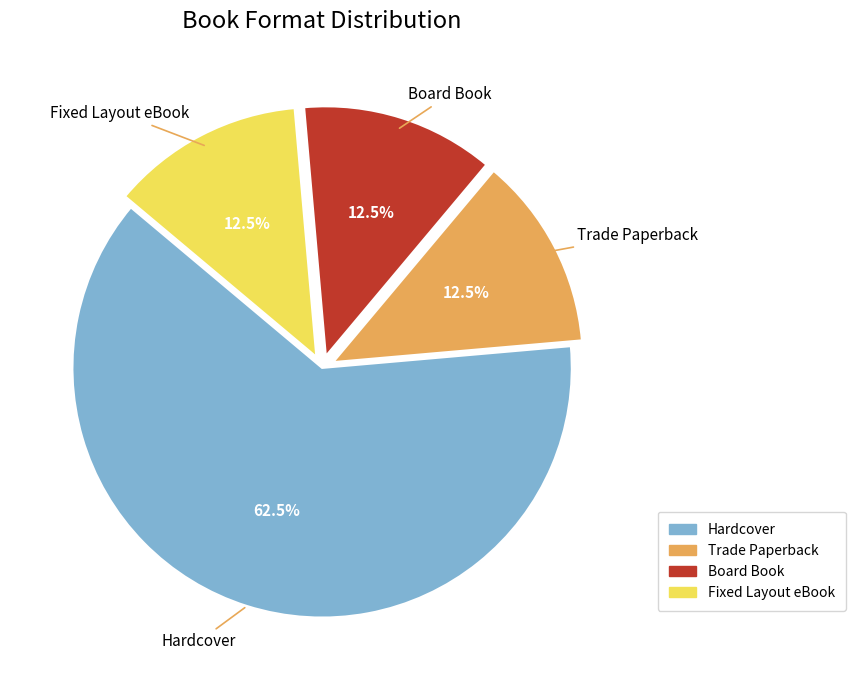

Count the number of slices in the pie.

4